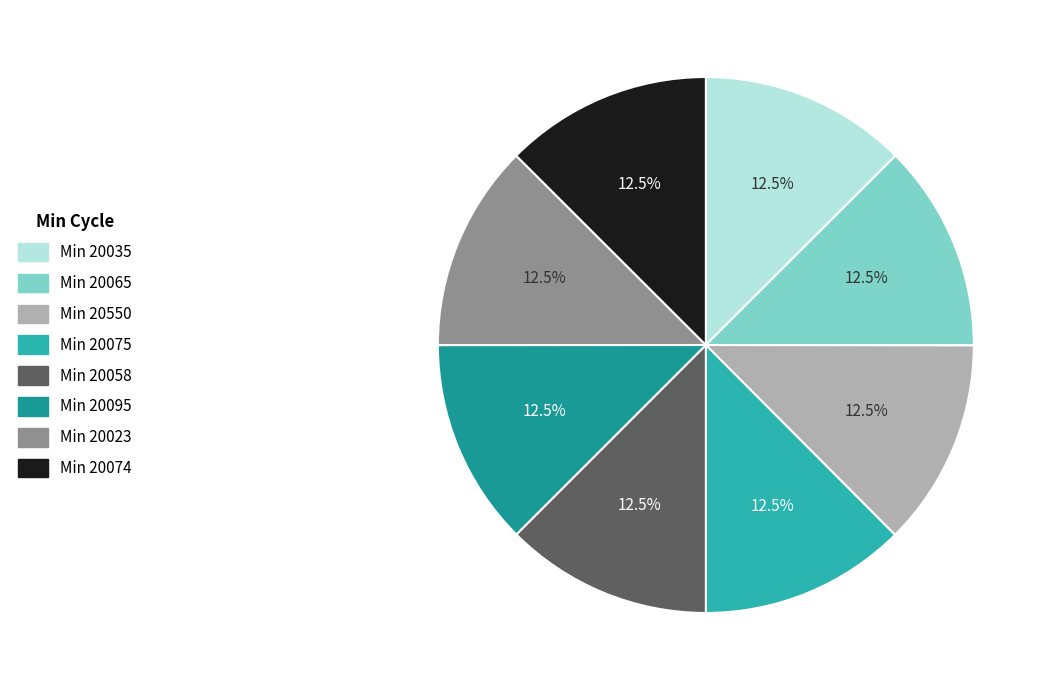

Is there a majority slice in this chart?

No